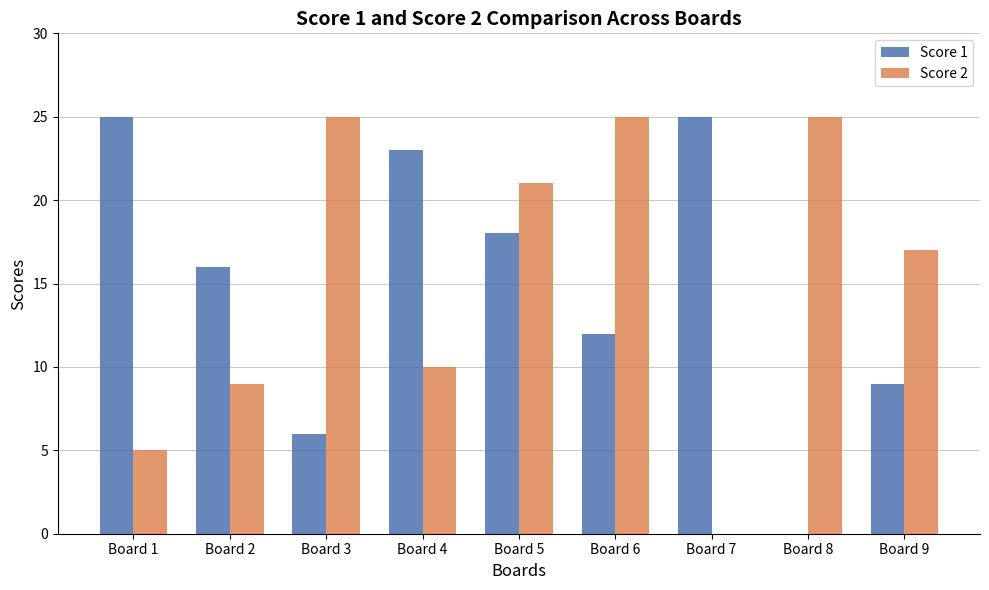

Is the value of Score 1 at Board 3 greater than the value of Score 2 at Board 3?

No